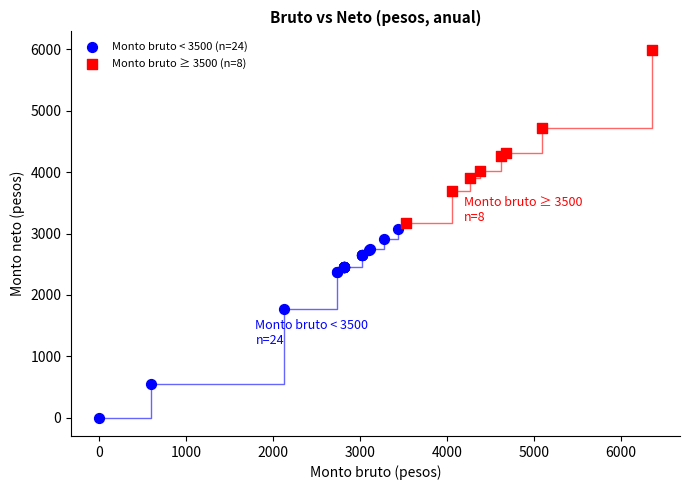

Which series contains the lowest Y value?

Monto bruto < 3500 (n=24)